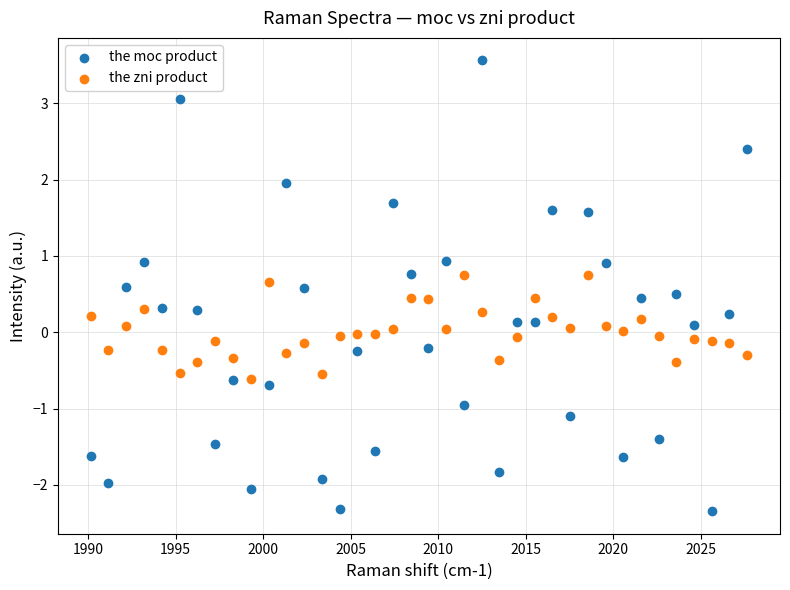

Across all data points, what is the range of X values (max minus min)?

37.5